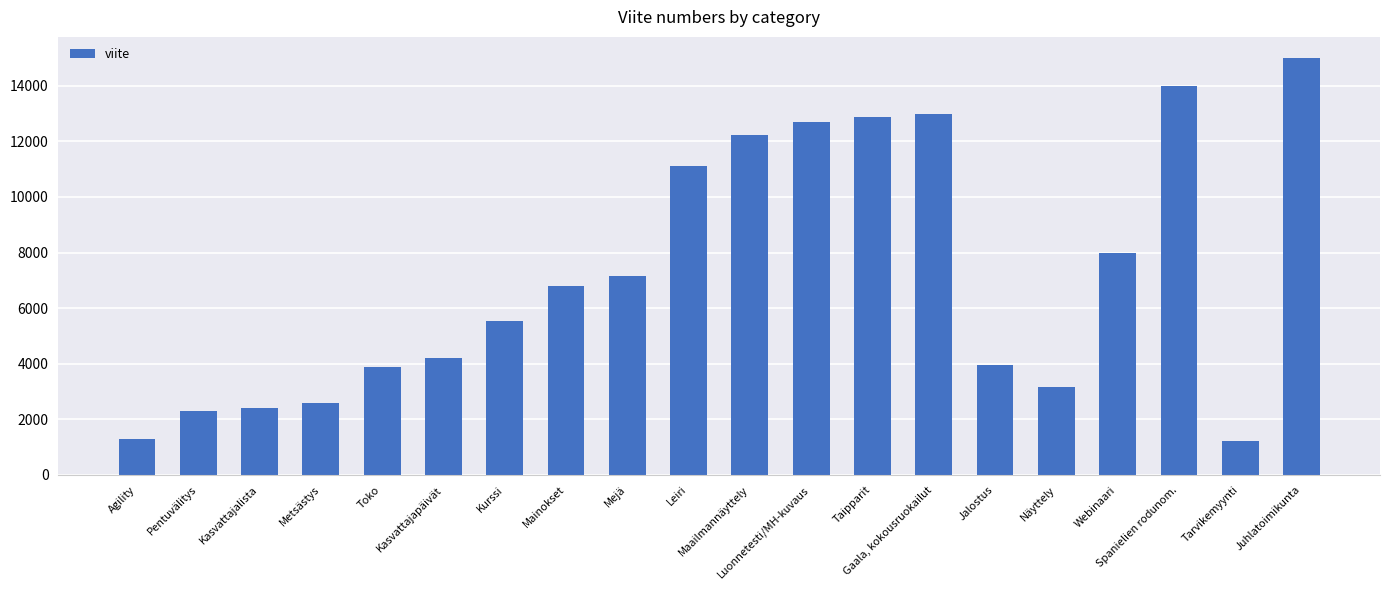

Reading left to right, extract all data points from this chart.

1300	2309	2406	2600	3900	4200	5555	6800	7171	11112	12221	12700	12881	13000	3971	3175	8002	14009	1232	15008